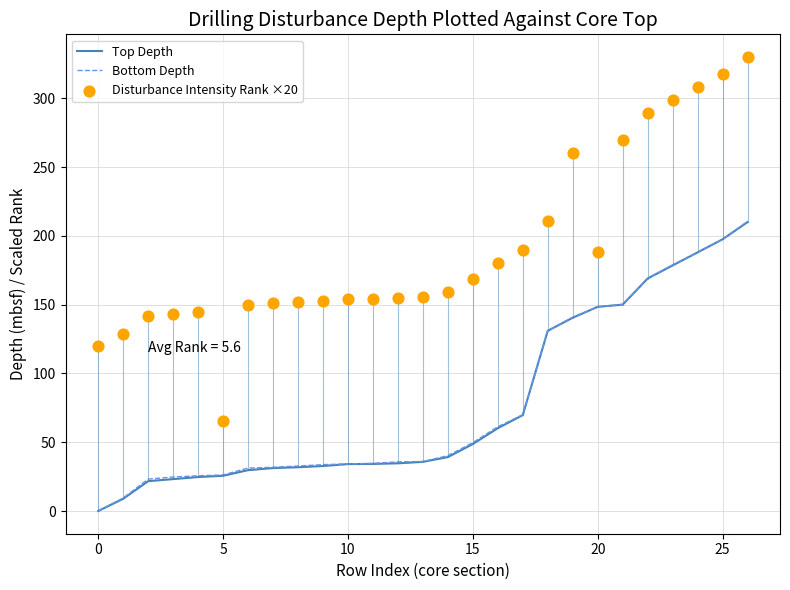

At which category is the sum across all series the highest?

26